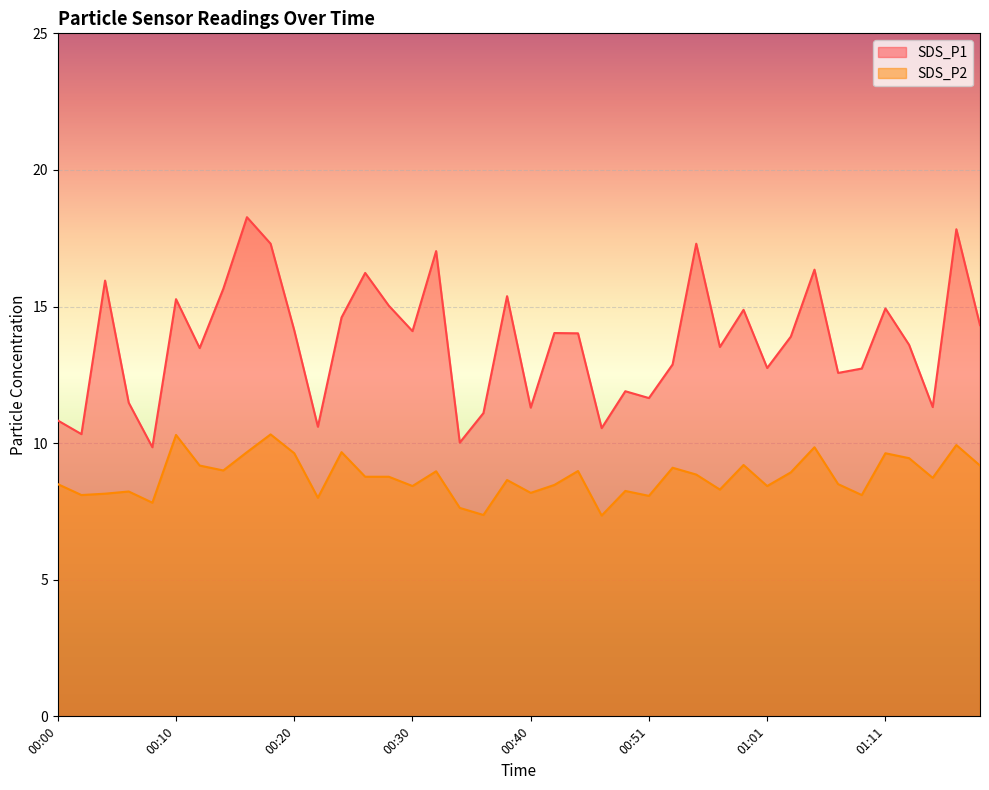

Where is SDS_P1 nearest to the value 14?

00:45